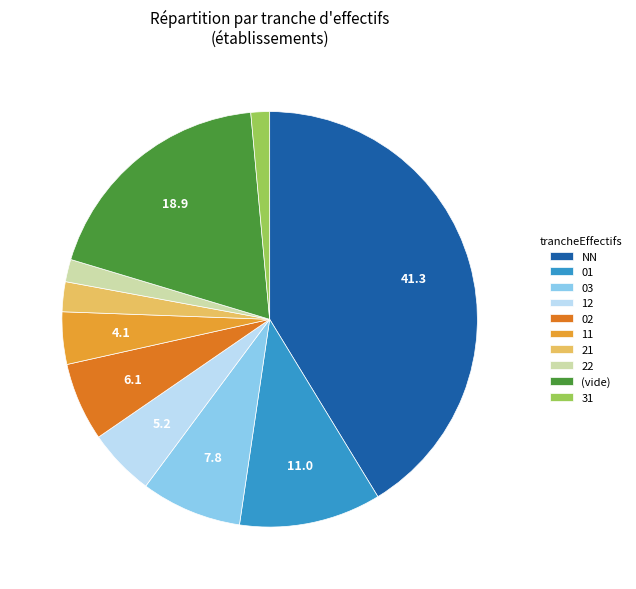

Is there a majority slice in this chart?

No